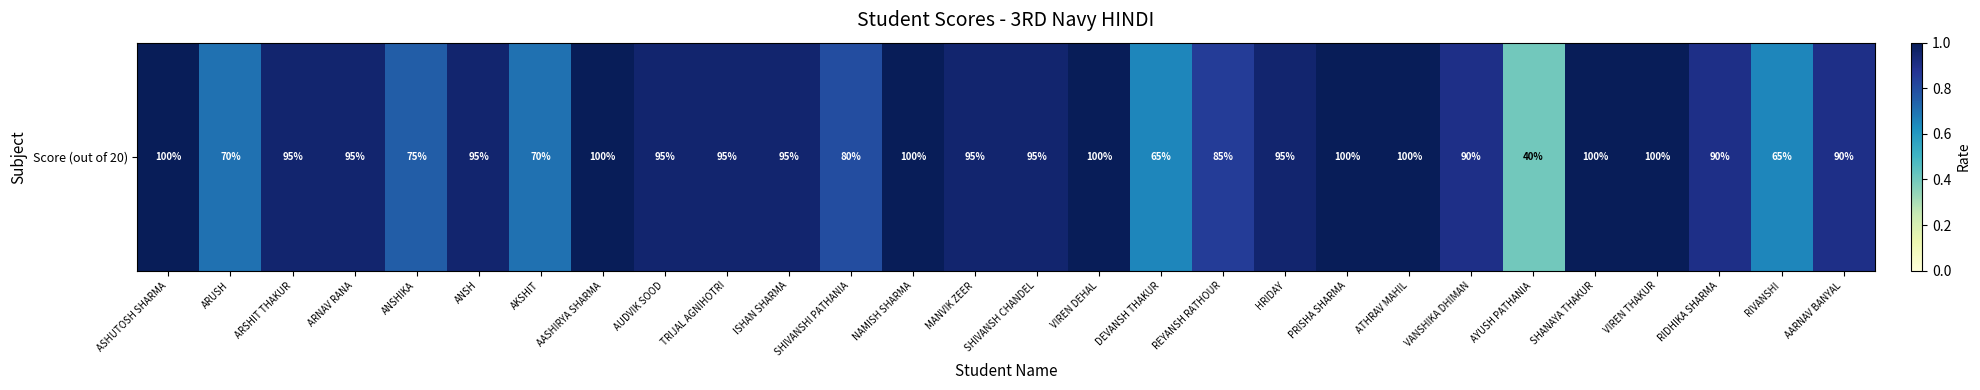

What is the difference between the maximum and minimum values?

0.6